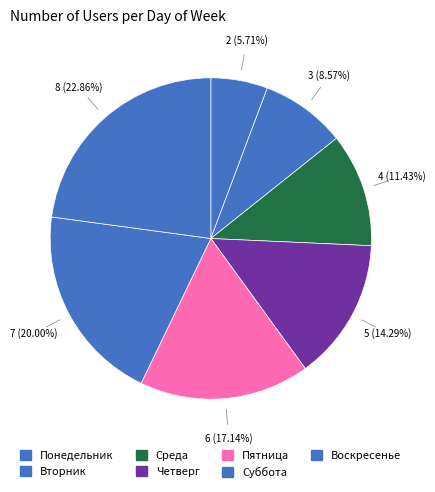

Is there any slice that represents more than half of the pie?

No